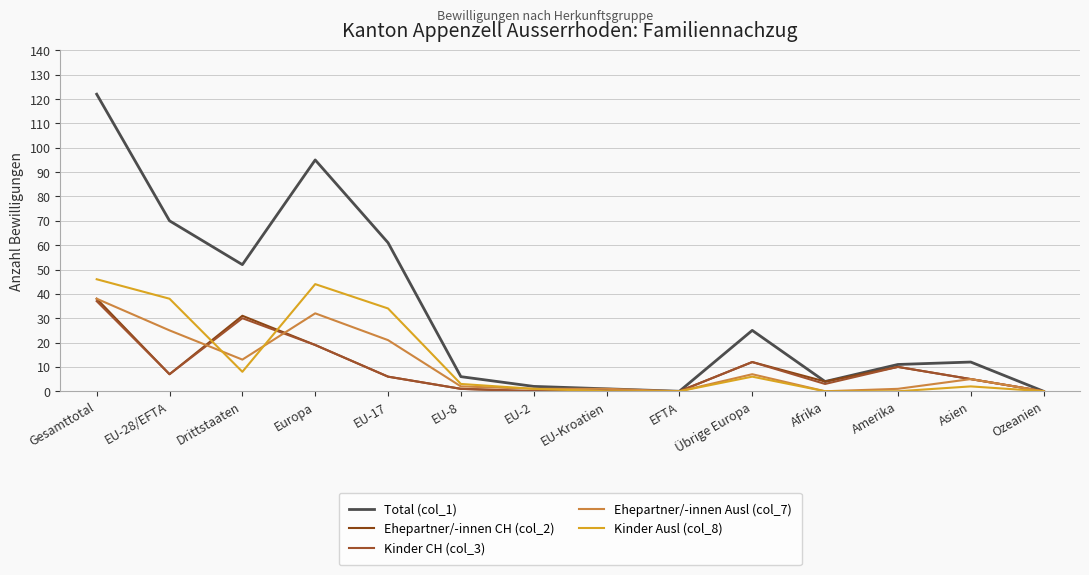

Which category has the lowest value in the Ehepartner/-innen Ausl (col_7) series?

EFTA